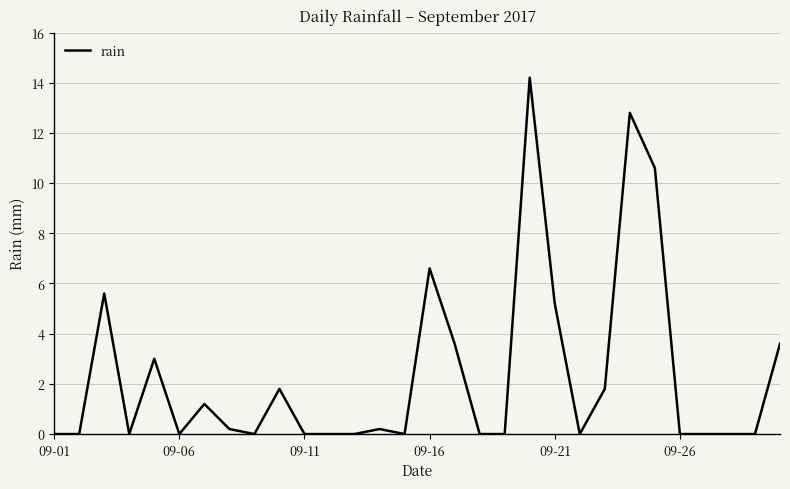

What is the difference between the maximum and minimum values?

14.2